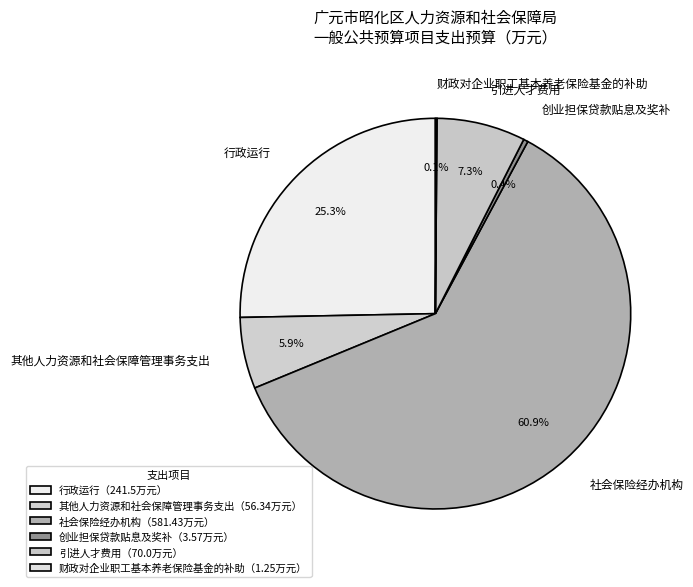

Which category has the biggest portion of the pie?

社会保险经办机构